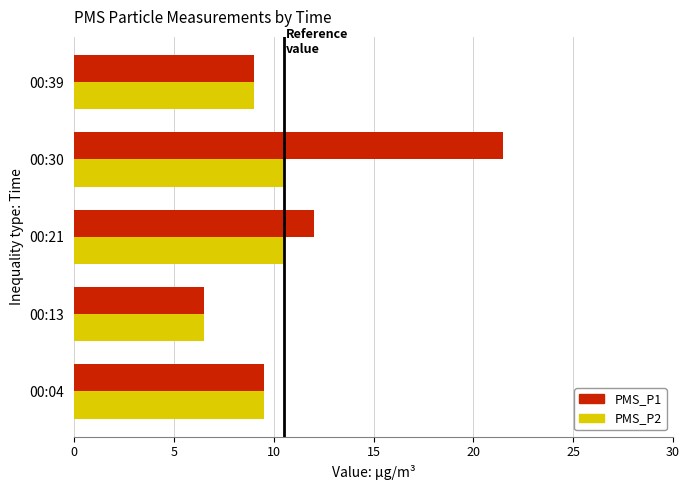

Which series has the widest spread of values?

PMS_P1